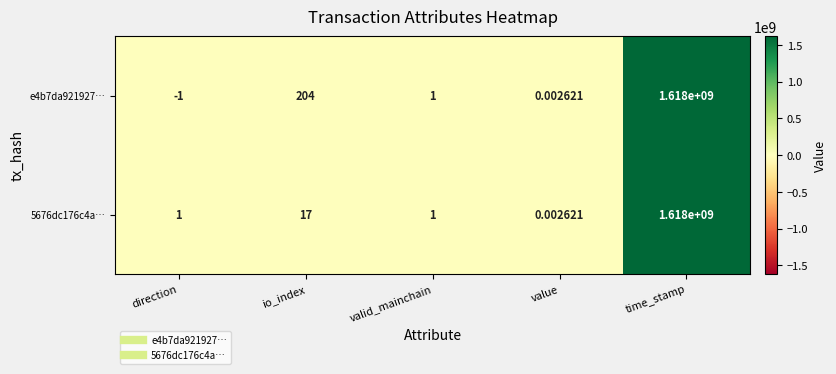

Which label corresponds to the largest value in the chart?

time_stamp